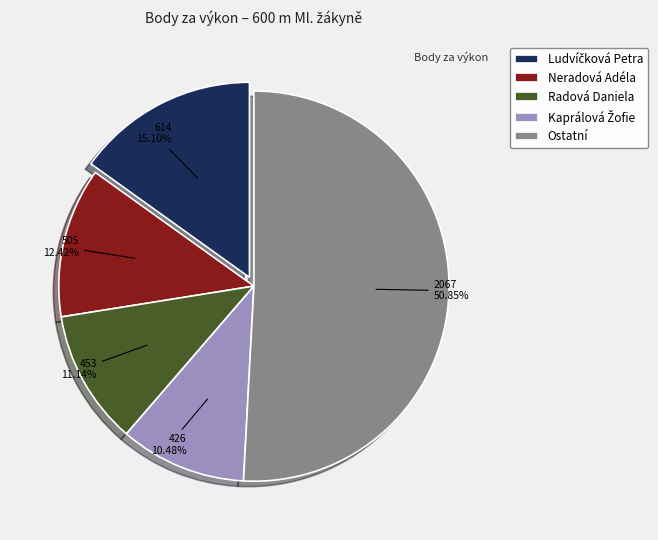

Does Ostatní account for over 50% of the chart?

Yes